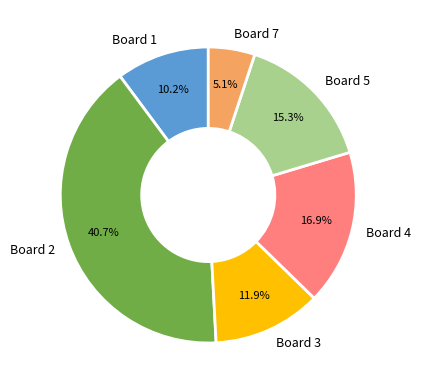

What is the smallest slice in the pie chart?

Board 7